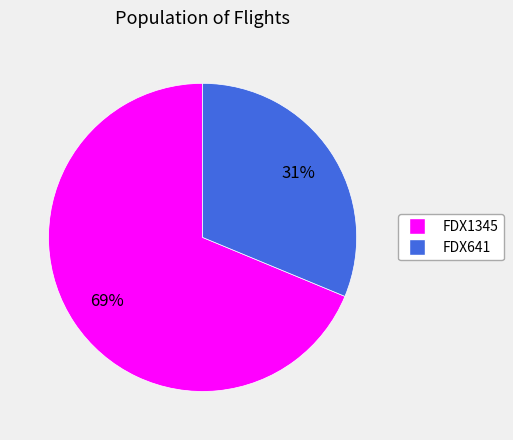

Rank the categories by value from highest to lowest.

FDX1345, FDX641